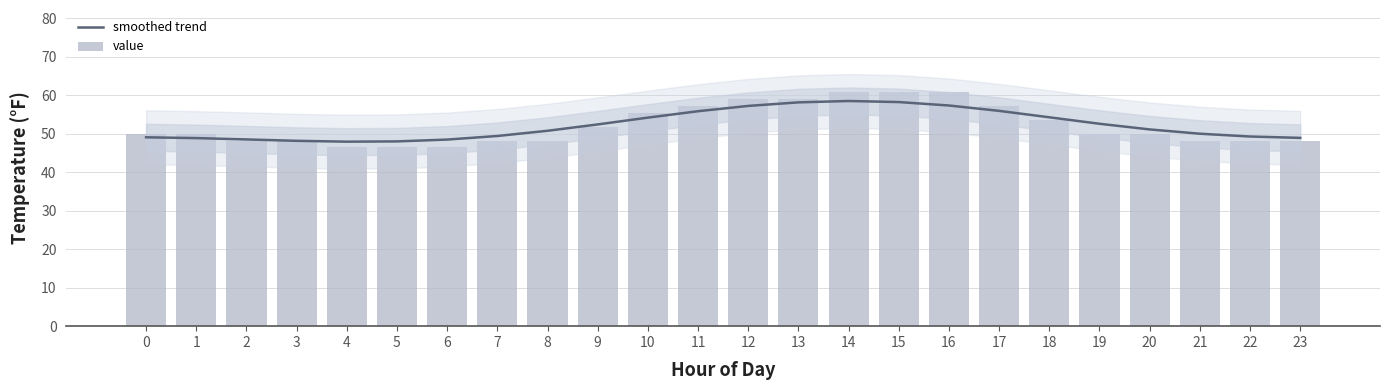

What is the spread (max minus min) of values at 2?

0.3